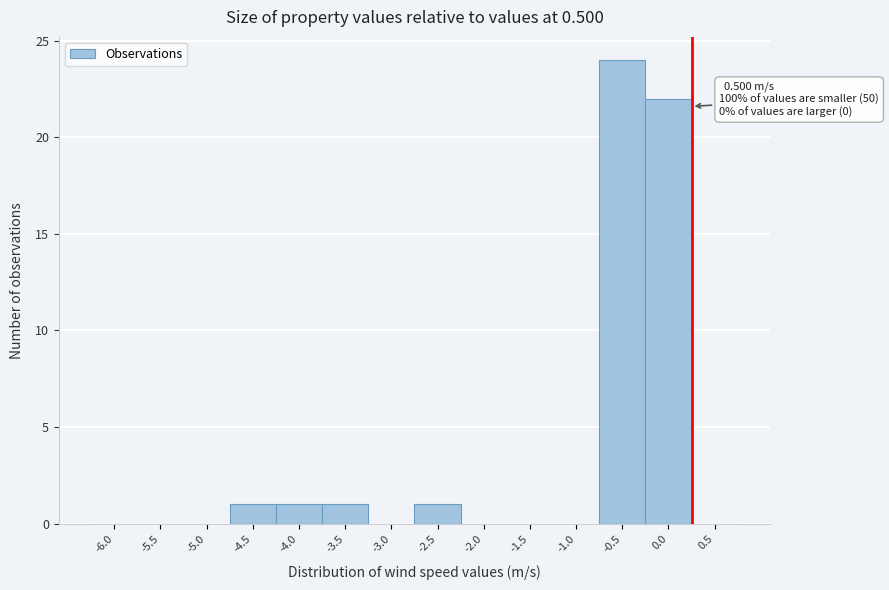

Reading right to left, what are all the values shown in this chart?

0.5=0	0.0=22	-0.5=24	-1.0=0	-1.5=0	-2.0=0	-2.5=1	-3.0=0	-3.5=1	-4.0=1	-4.5=1	-5.0=0	-5.5=0	-6.0=0